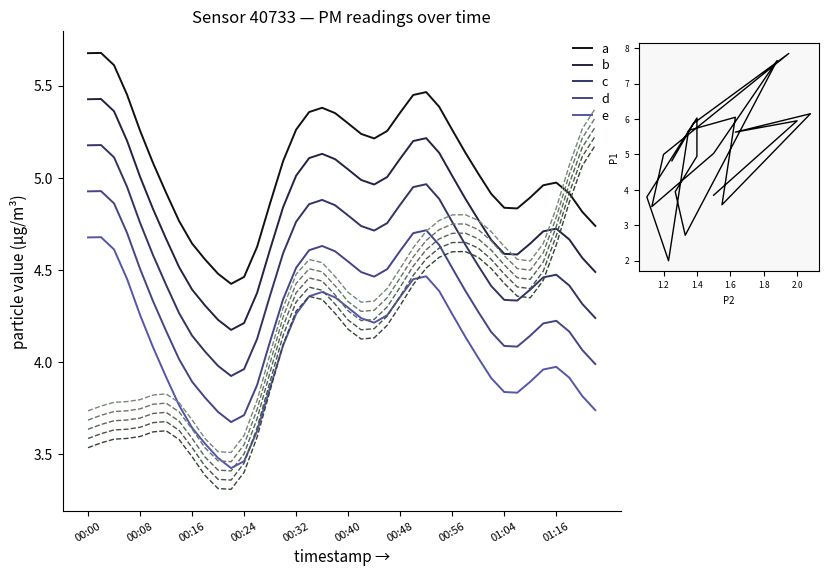

True or false: P1 and P2 cross at least once.

False